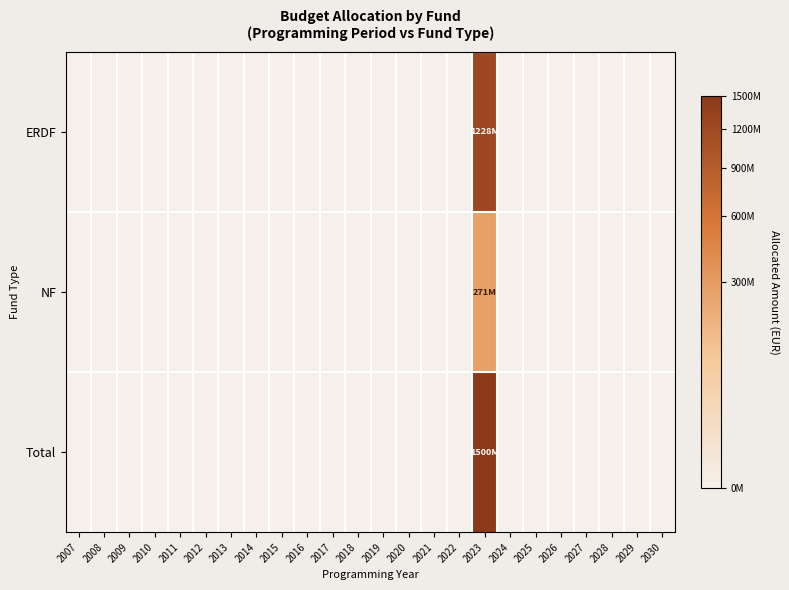

Which series has the widest spread of values?

Total